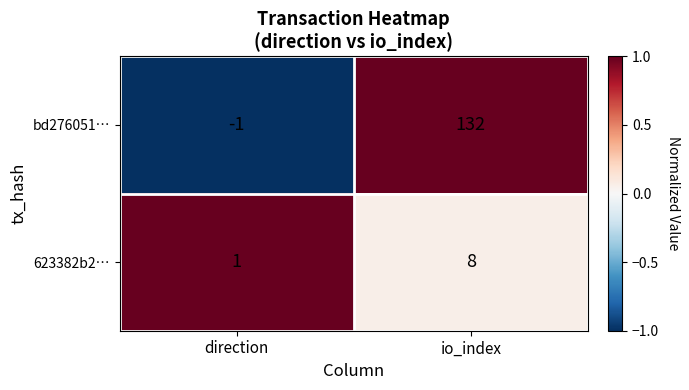

The 623382b2… series shows 0 at direction. True or false?

False